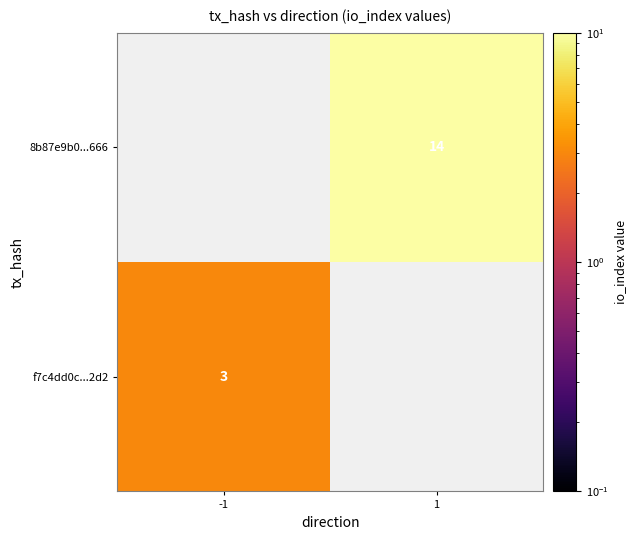

True or false: 8b87e9b0...666 has a value of 23 at 1.

False